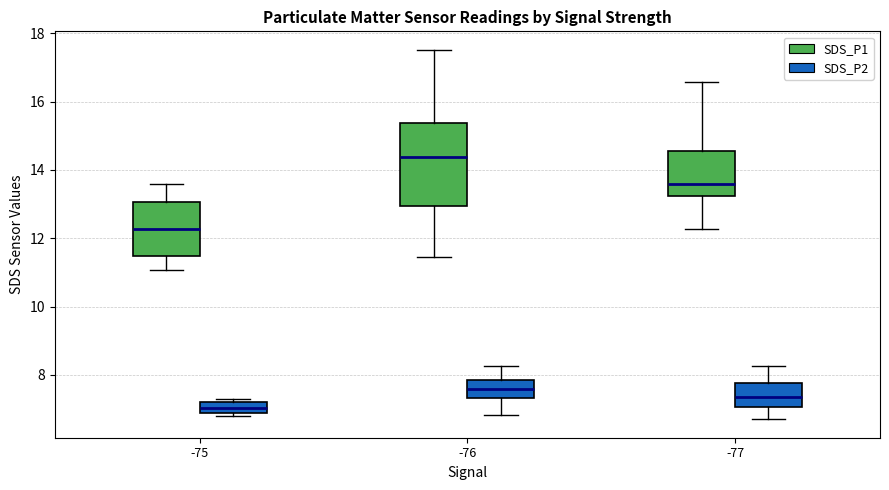

Reading left to right, transcribe this box plot: for each box, give where its median line is, the range the box spans, and where its two whiskers end, as read against the y-axis. The values are not printed on the chart, so give them approximately, as read against the axis.

-75 (SDS_P1): median 12.2, box 11.4 to 13.0, whiskers 11.0 to 13.6
-75 (SDS_P2): median 7.0, box 6.8 to 7.2, whiskers 6.8 (just below the box's lower edge) to 7.4
-76 (SDS_P1): median 14.4, box 13.0 to 15.4, whiskers 11.4 to 17.6
-76 (SDS_P2): median 7.6, box 7.4 to 7.8, whiskers 6.8 to 8.2
-77 (SDS_P1): median 13.6, box 13.2 to 14.6, whiskers 12.2 to 16.6
-77 (SDS_P2): median 7.4, box 7.0 to 7.8, whiskers 6.8 to 8.2